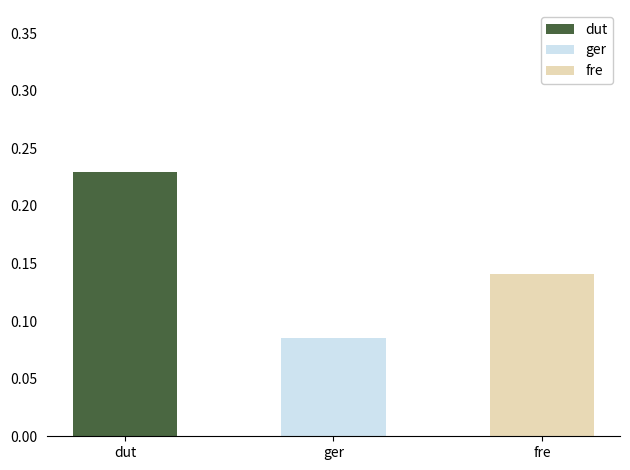

How many positive values does the dut series have?

1